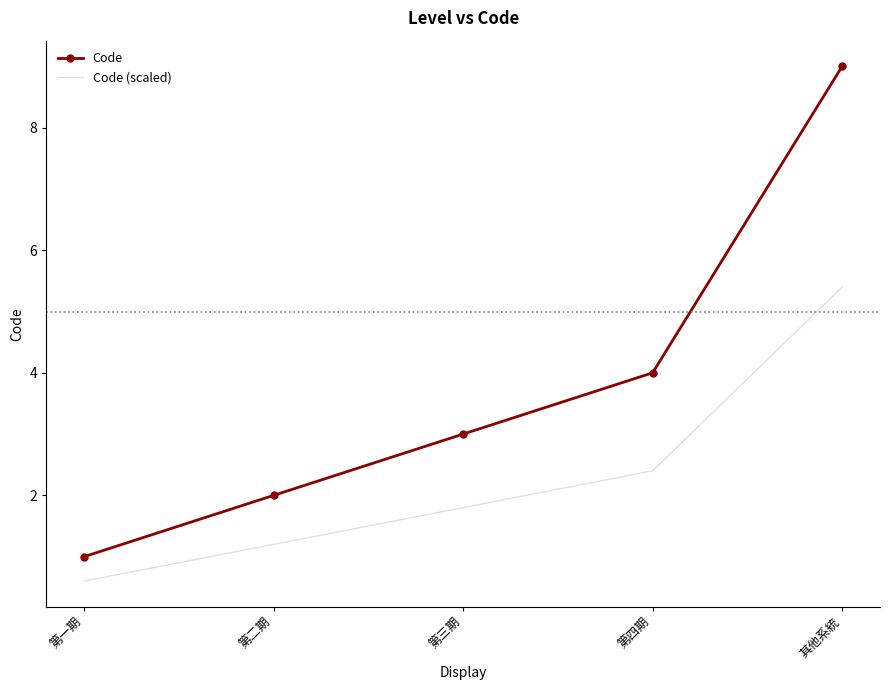

Rank the series by their maximum value, from lowest to highest.

Code (scaled), Code